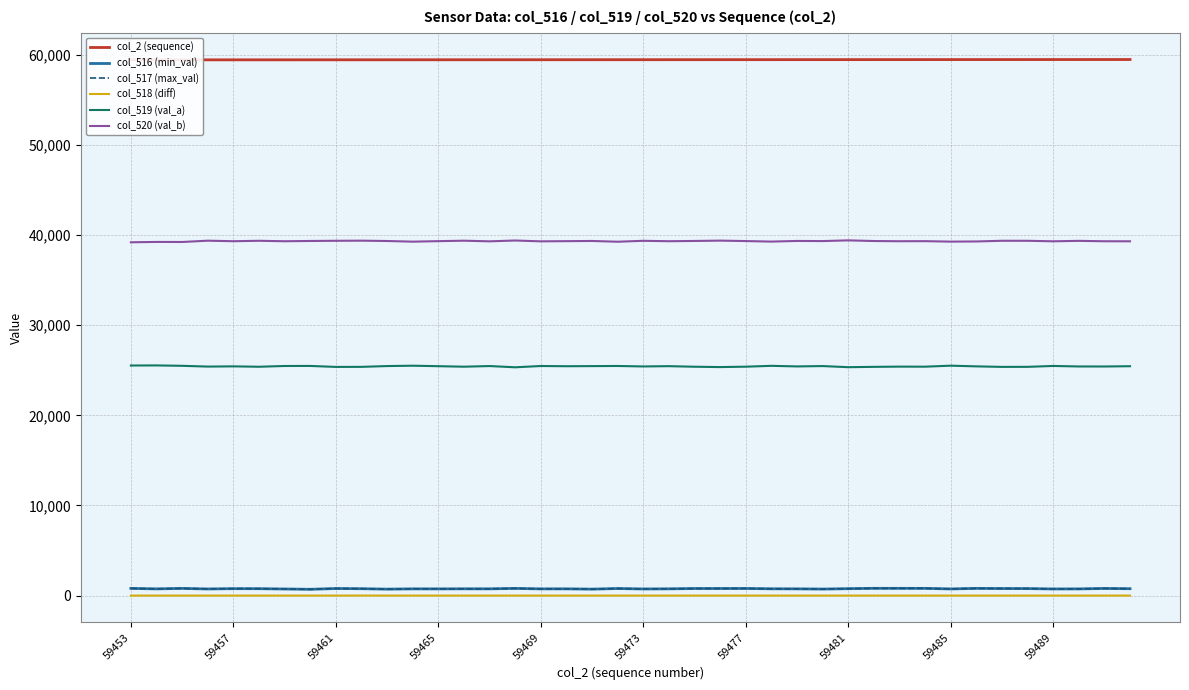

Between 13 and 25, which series saw the biggest shift?

col_520 (val_b)